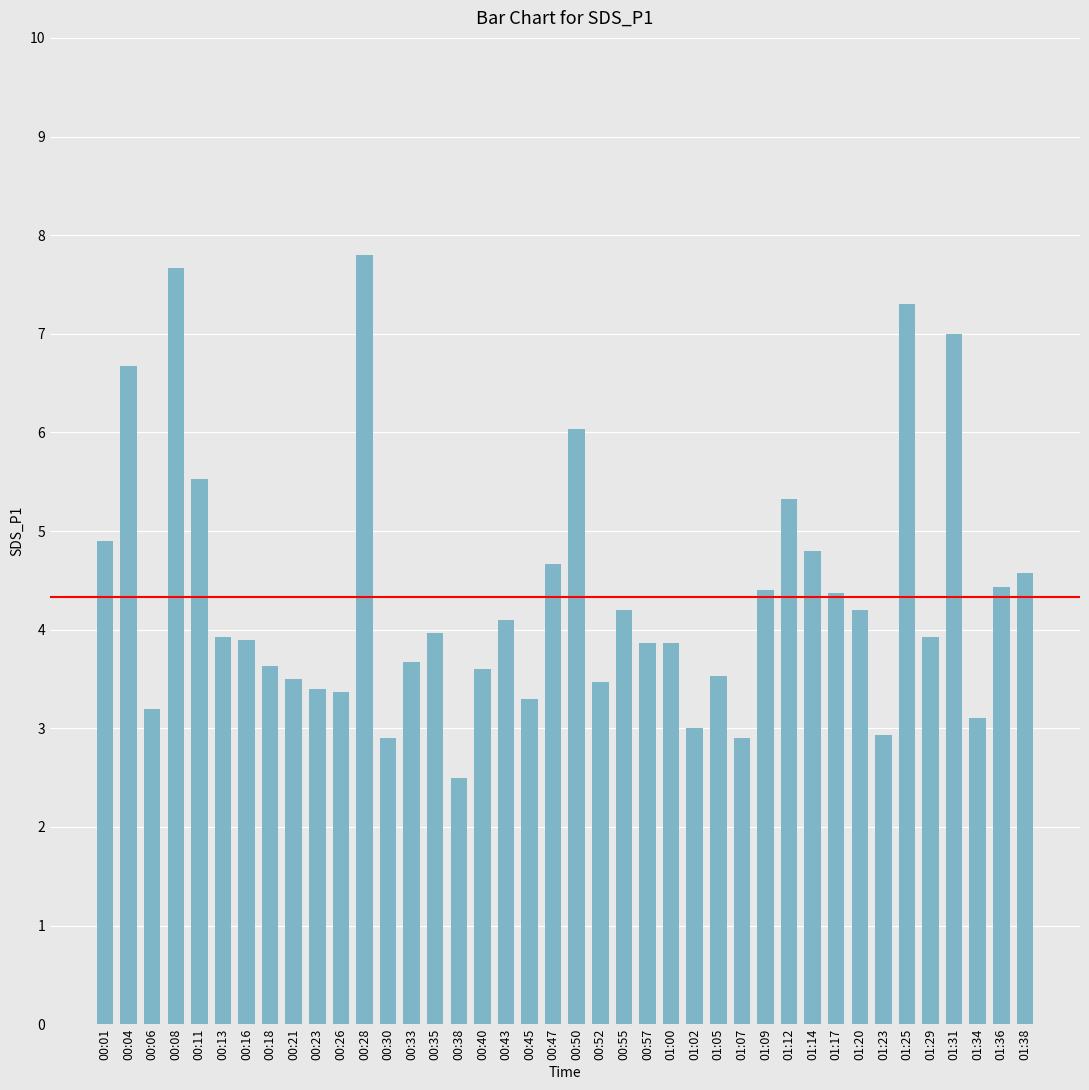

How many bars are there in total?

40